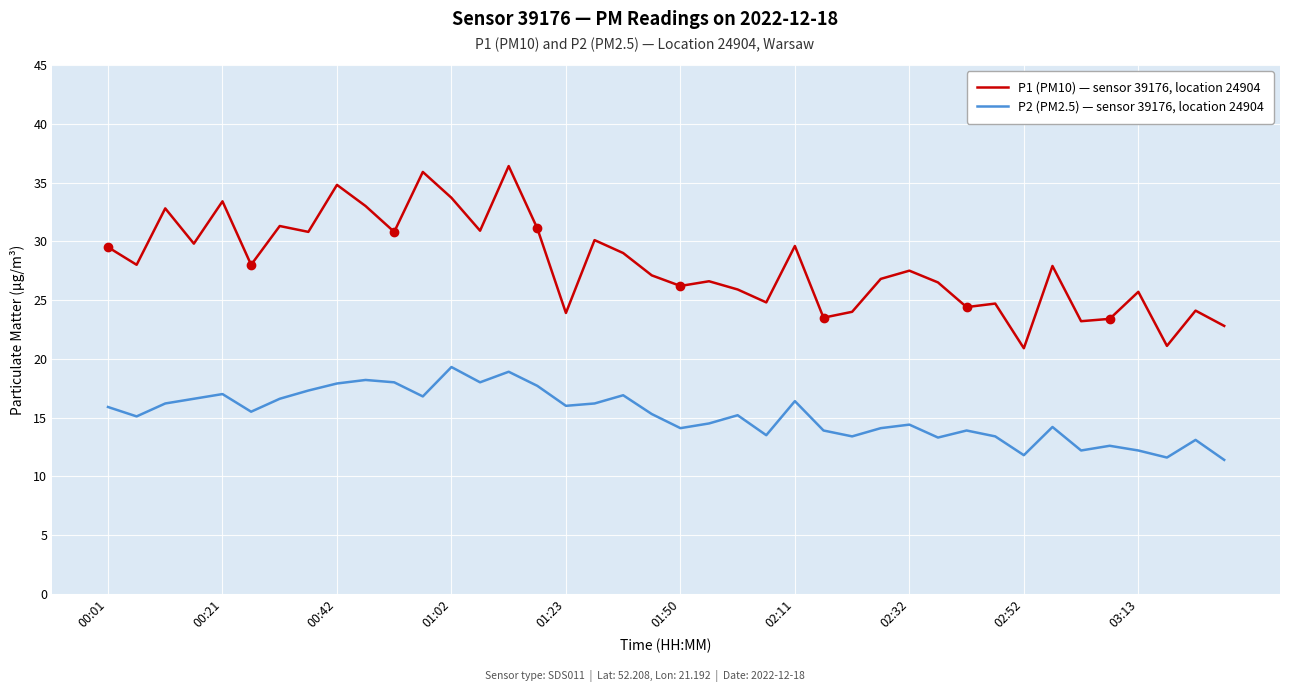

True or false: P1 (PM10) — sensor 39176, location 24904 and P2 (PM2.5) — sensor 39176, location 24904 cross at least once.

False